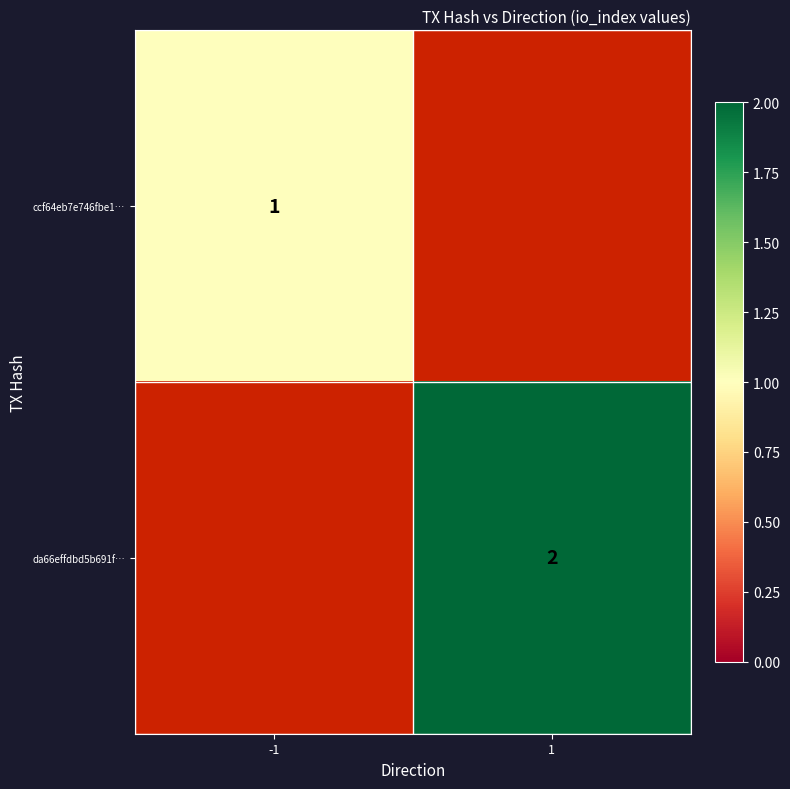

Which category has the lowest value across all series?

-1